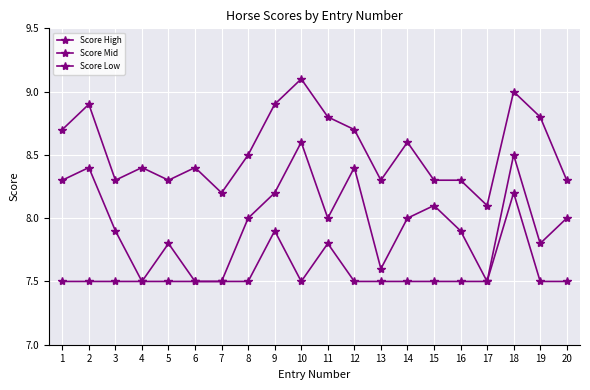

Is this an area chart (filled region under the line)?

No